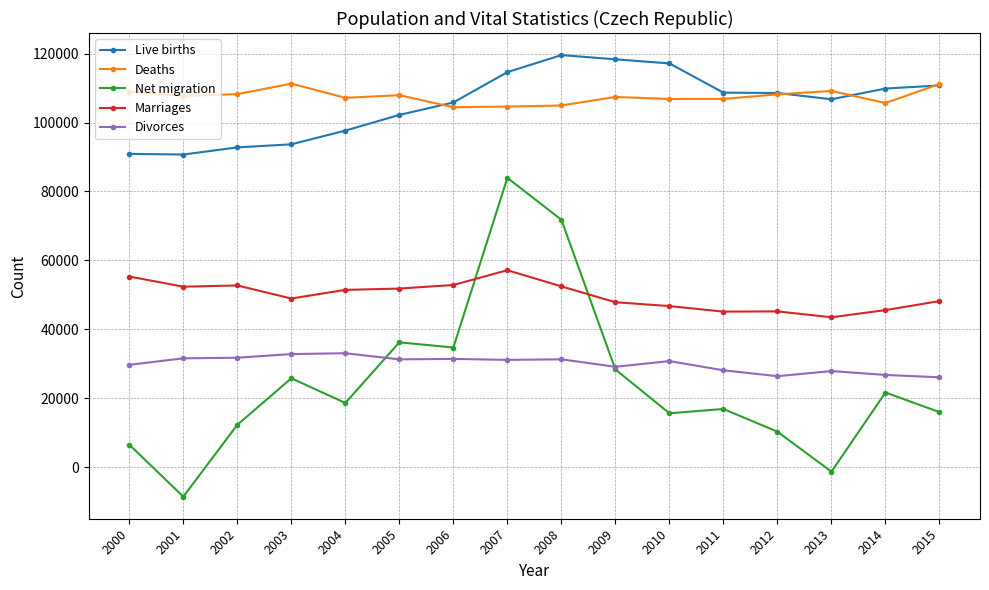

Which series has the largest total across all categories?

Deaths